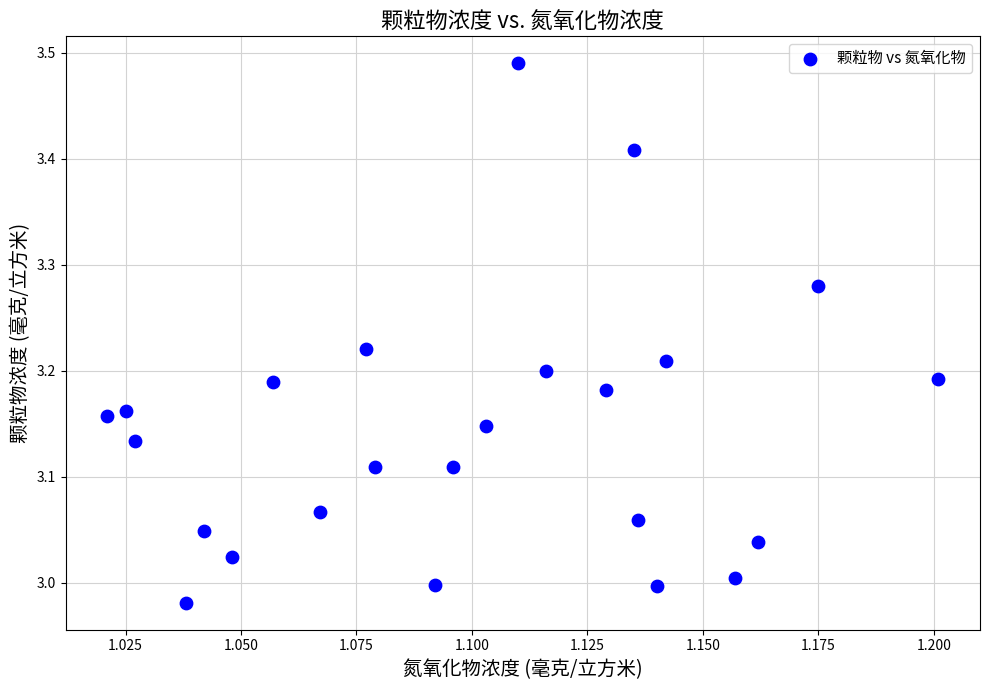

What is the range of Y values (max minus min)?

0.5